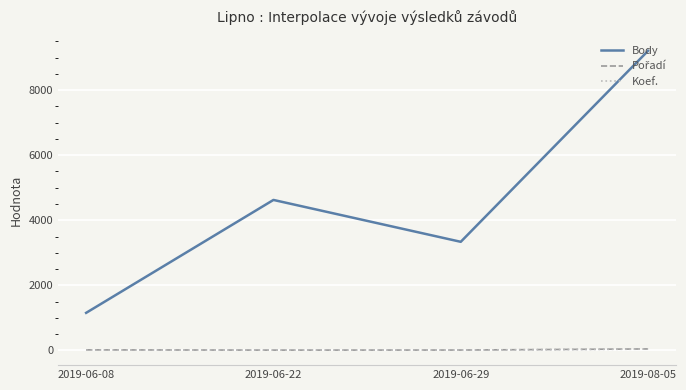

Between 2019-06-22 and 2019-08-05, which series saw the biggest shift?

Body